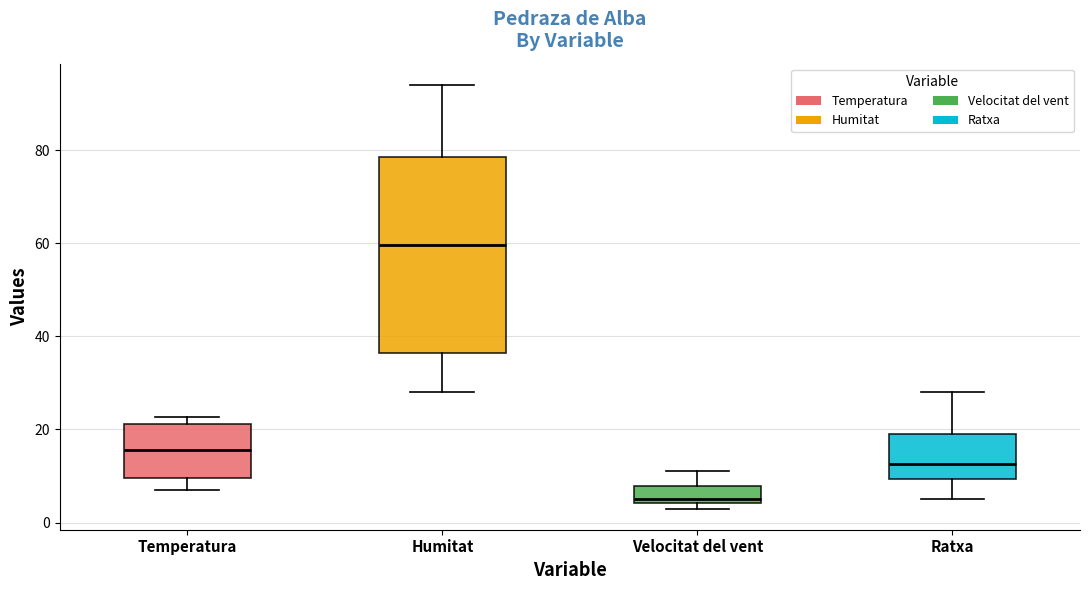

Comparing the boxes themselves (not the whiskers), which one is the tallest?

Humitat